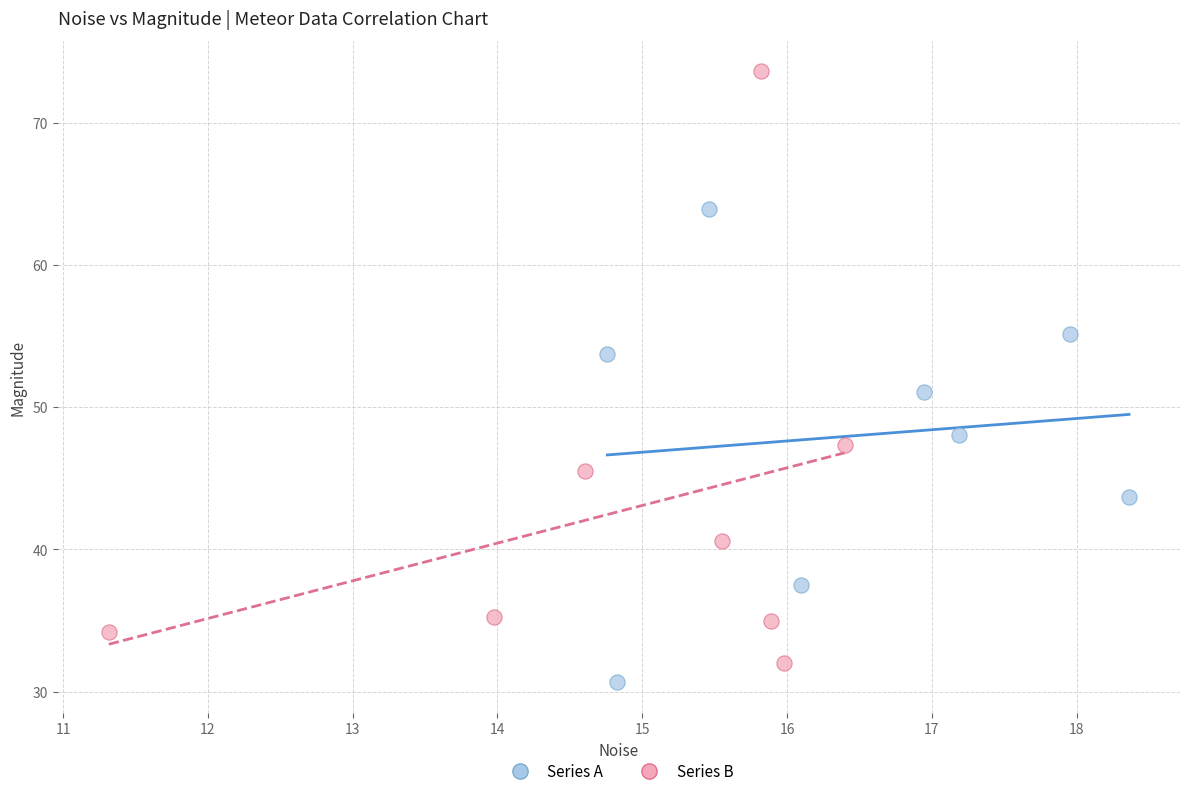

Which series has the widest spread of Y values?

Series B